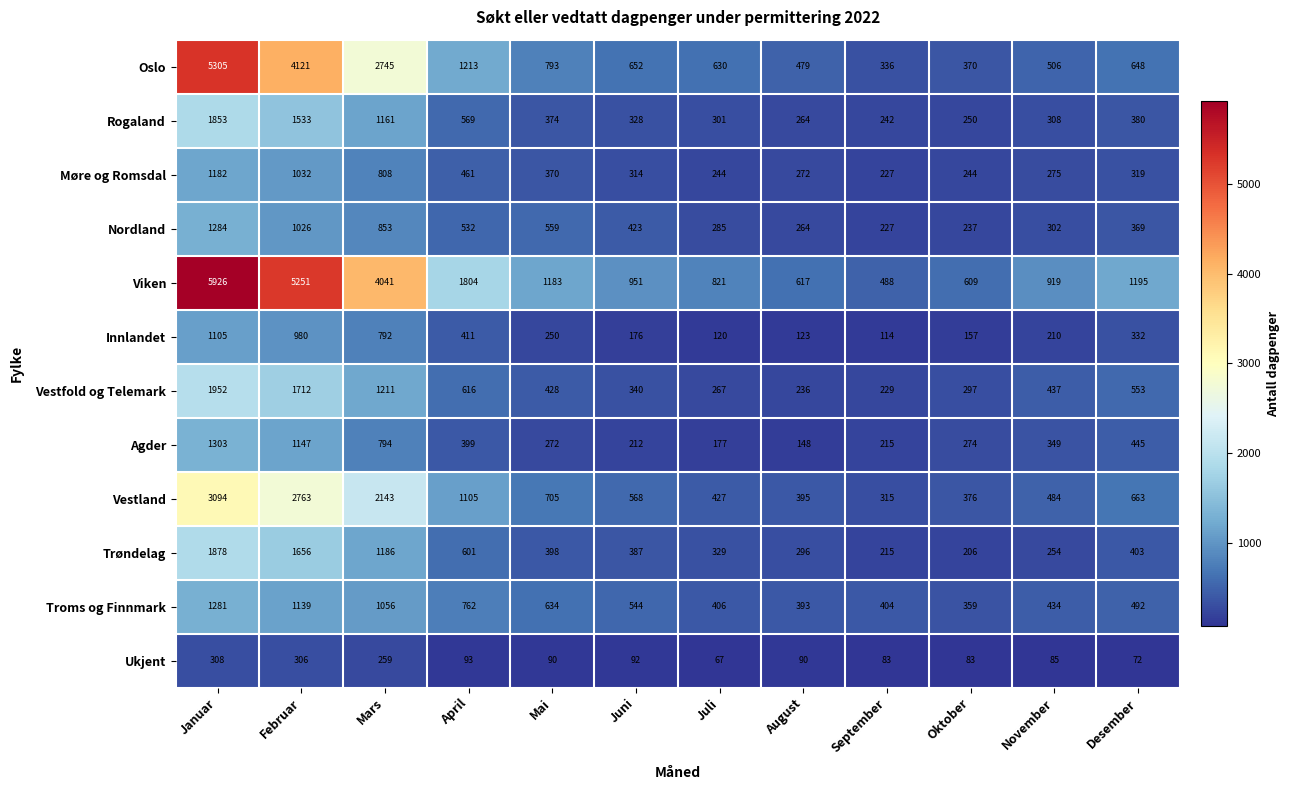

Which series has the largest total across all categories?

Viken